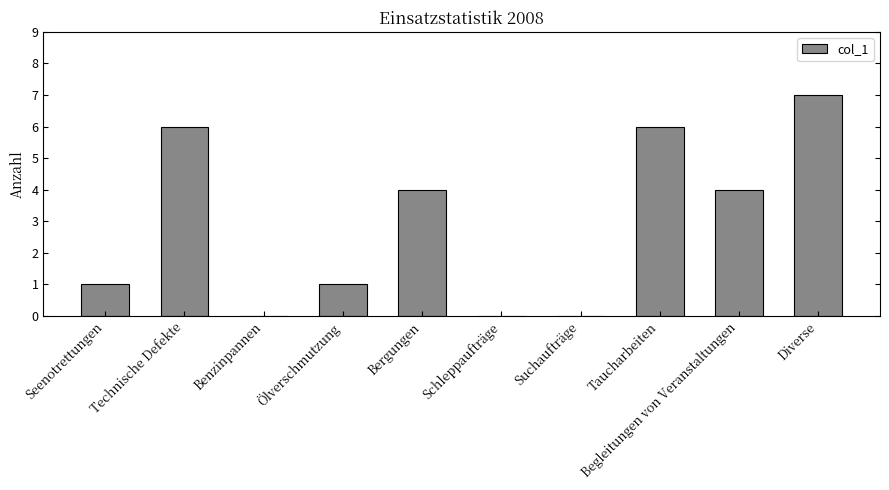

Which has a higher value, Ölverschmutzung or Benzinpannen?

Ölverschmutzung